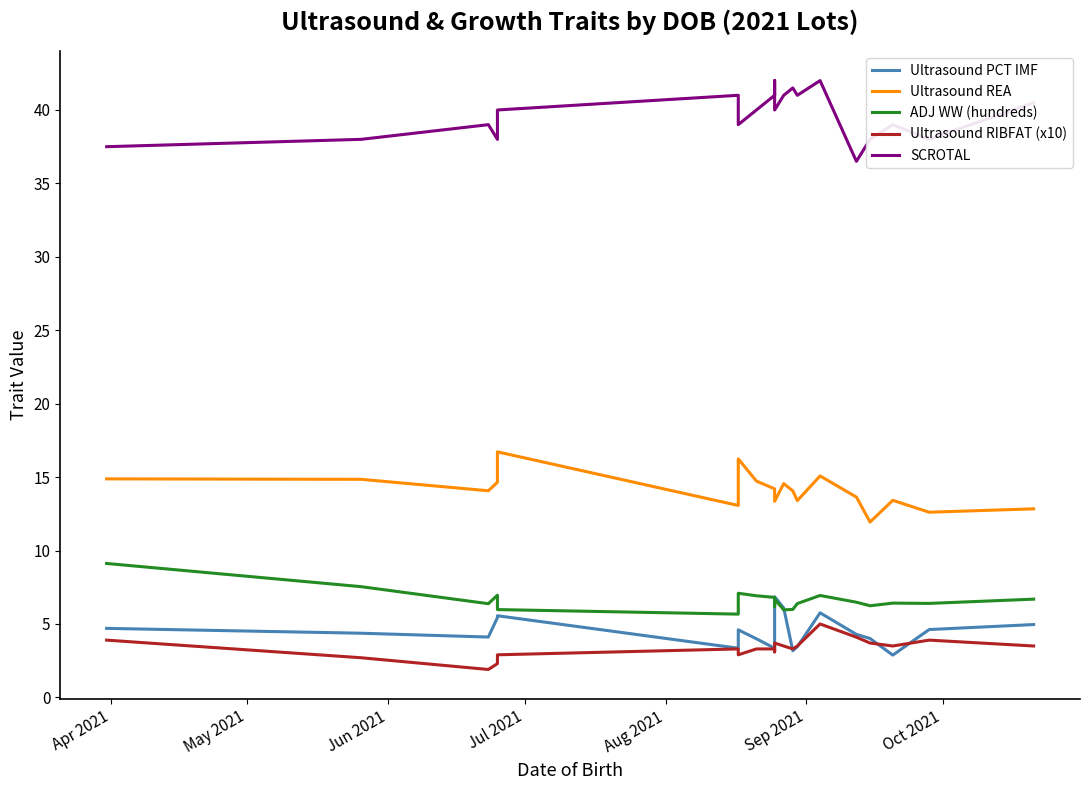

Reading left to right, extract all data points from this chart.

Ultrasound PCT IMF: 4.7	4.4	4.1	5.4	5.6	3.4	4.6	4.0	3.4	5.8	6.8	6.1	3.2	3.5	5.8	4.3	4.0	2.9	4.6	5.0
Ultrasound REA: 14.9	14.8	14.1	14.7	16.7	13.1	16.2	14.7	14.2	13.8	13.3	14.6	14.1	13.4	15.1	13.6	11.9	13.4	12.6	12.8
ADJ WW (hundreds): 9.1	7.5	6.4	7.0	6.0	5.7	7.1	6.9	6.8	6.2	6.7	6.0	6.0	6.4	6.9	6.5	6.2	6.4	6.4	6.7
Ultrasound RIBFAT (x10): 3.9	2.7	1.9	2.3	2.9	3.3	2.9	3.3	3.3	3.1	3.7	3.5	3.3	3.5	5.0	4.1	3.7	3.5	3.9	3.5
SCROTAL: 37.5	38.0	39.0	38.0	40.0	41.0	39.0	40.0	41.0	42.0	40.0	41.0	41.5	41.0	42.0	36.5	38.0	39.0	38.0	40.5